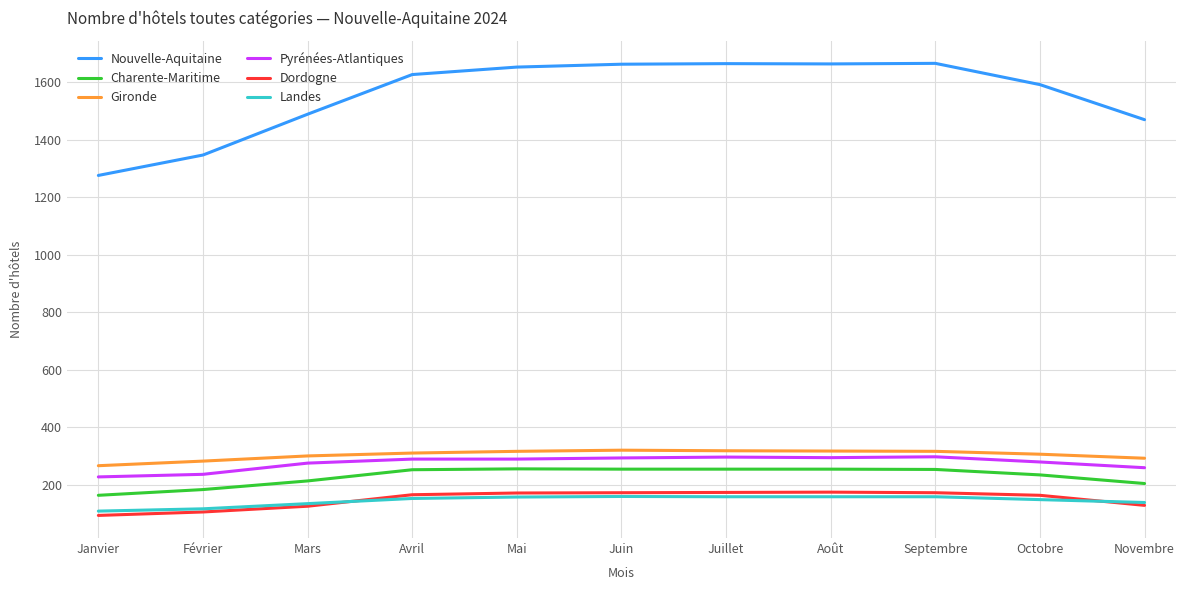

What is the difference between the highest and lowest values at Août?

1506